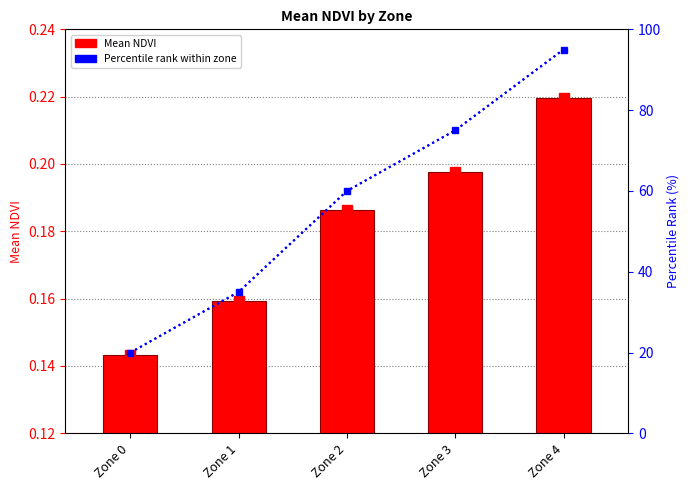

Between Zone 4 and Zone 0, which is larger?

Zone 4